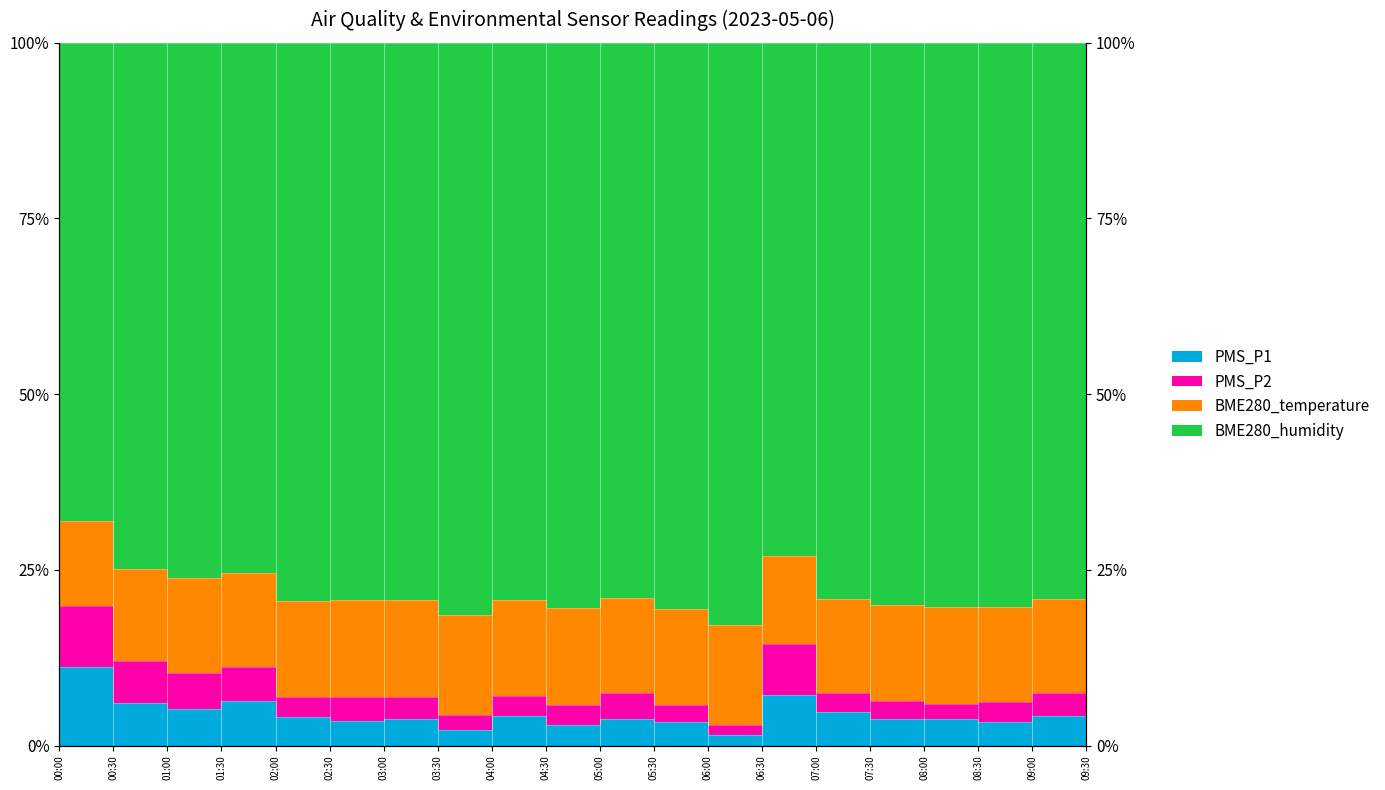

At which category does the chart reach its peak across all series?

00:00